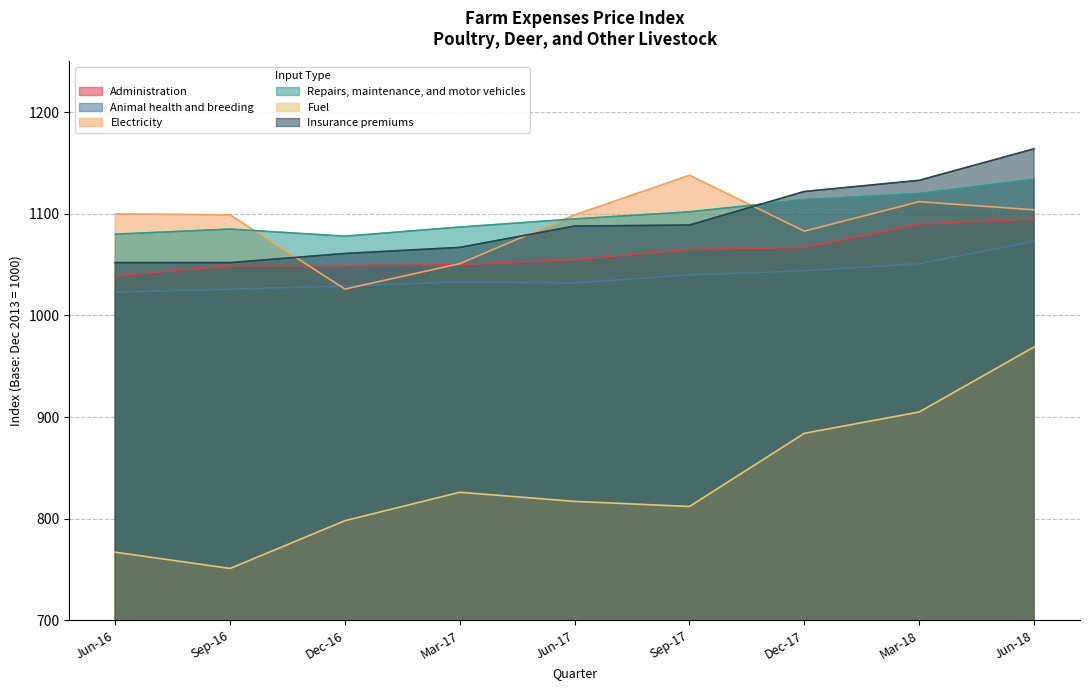

Where does the Fuel series first go above 817?

Mar-17